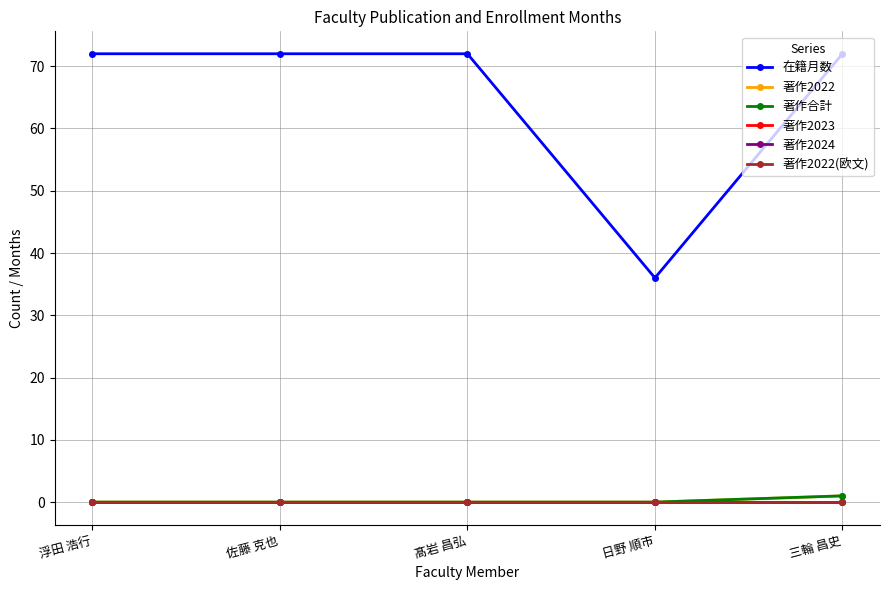

Is this an area chart (filled region under the line)?

No